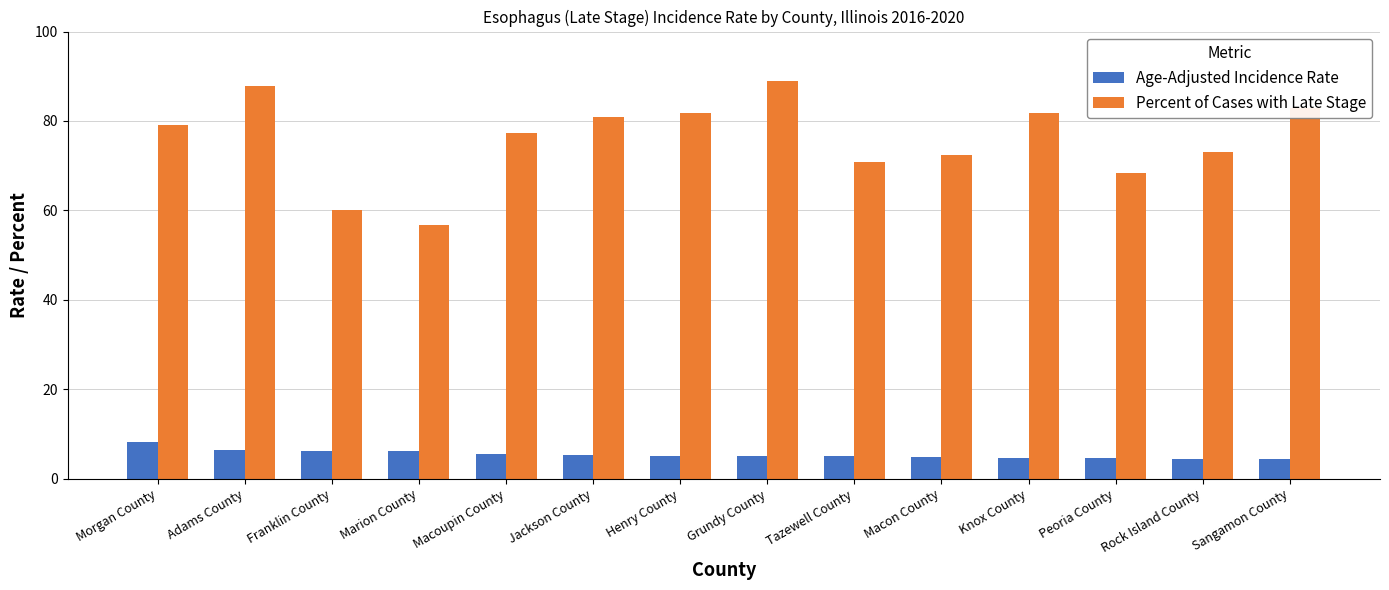

What are all the series names shown in the legend?

Age-Adjusted Incidence Rate, Percent of Cases with Late Stage